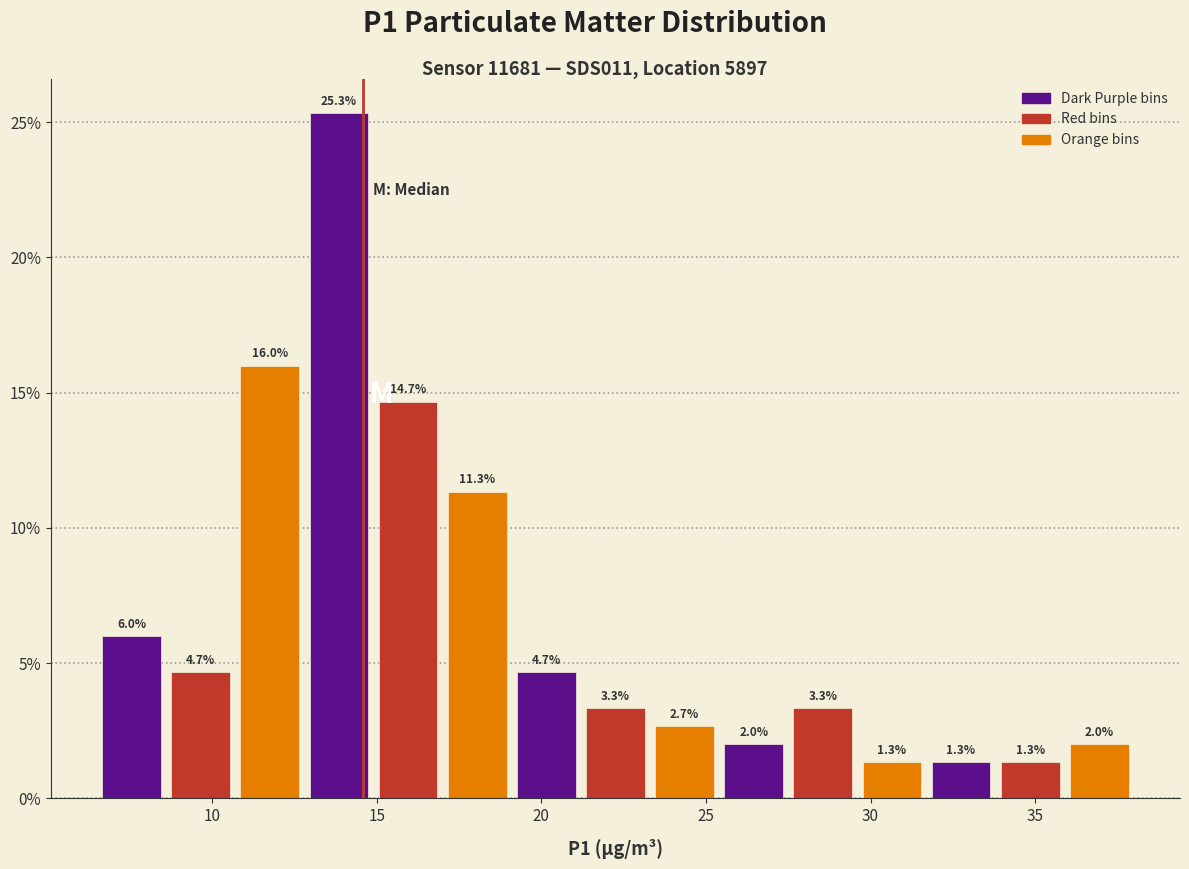

Which range on the x-axis has the tallest bar?

12.8 to 14.9